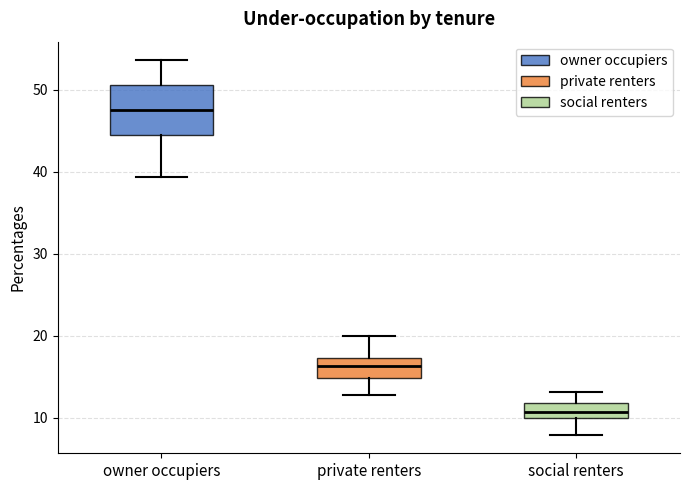

Reading left to right, transcribe this box plot: for each box, give where its median line is, the range the box spans, and where its two whiskers end, as read against the y-axis. The values are not printed on the chart, so give them approximately, as read against the axis.

owner occupiers: median 48, box 44 to 51, whiskers 39 to 54
private renters: median 16, box 15 to 17, whiskers 13 to 20
social renters: median 11, box 10 to 12, whiskers 8 to 13